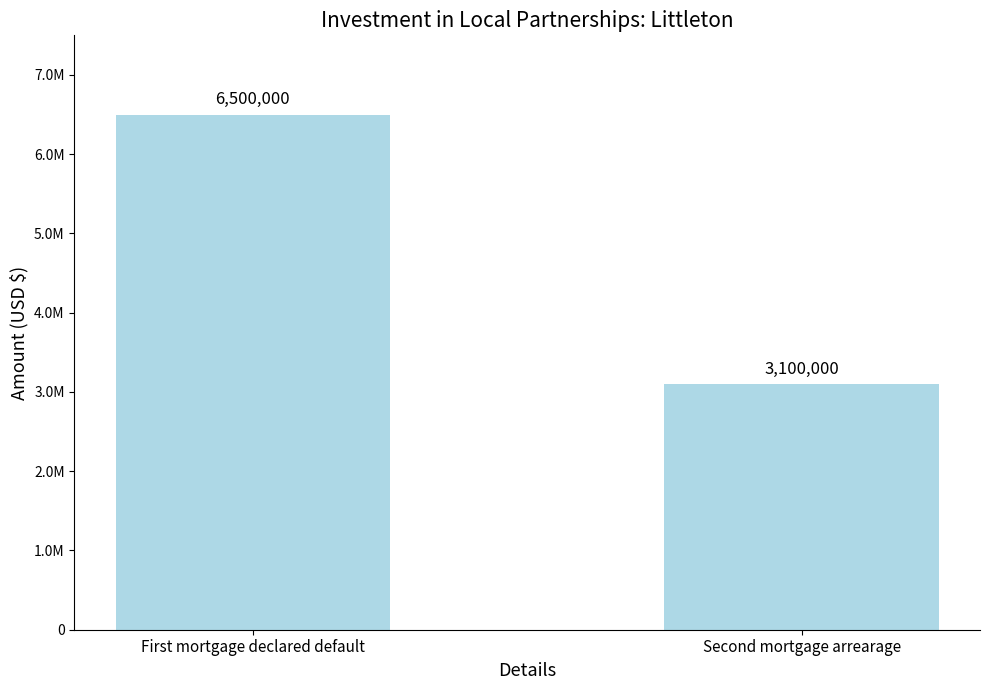

Are the bars horizontal?

No